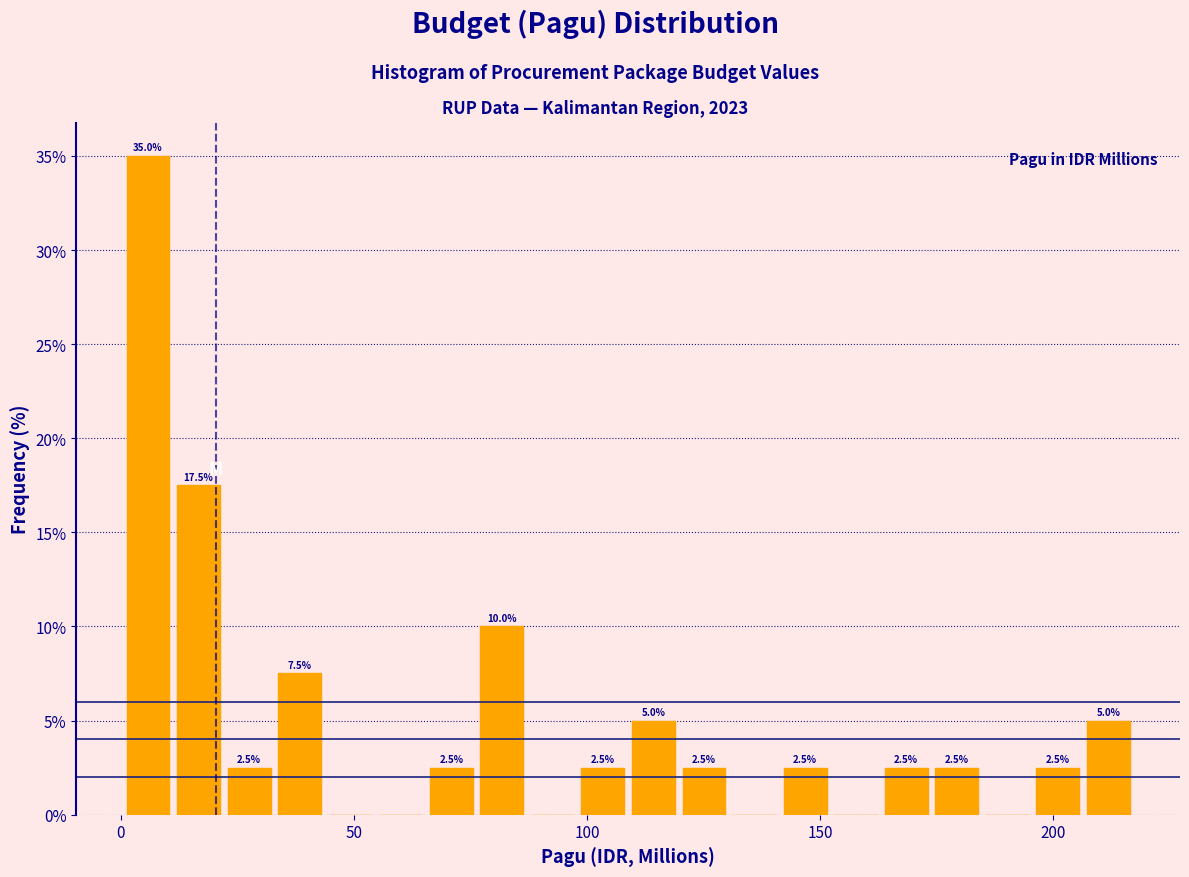

Around what value on the x-axis is the tallest bar? Give the approximate position of its centre, as read against the axis.

5